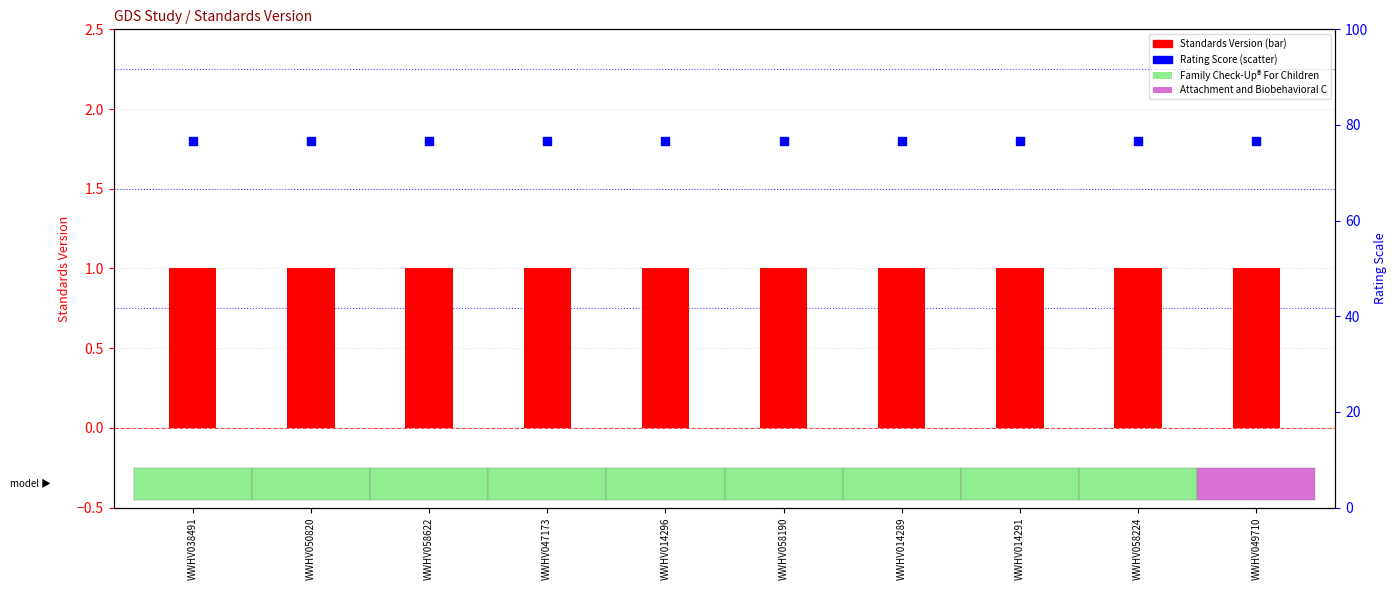

Which series has the widest spread of Y values?

Standards Version